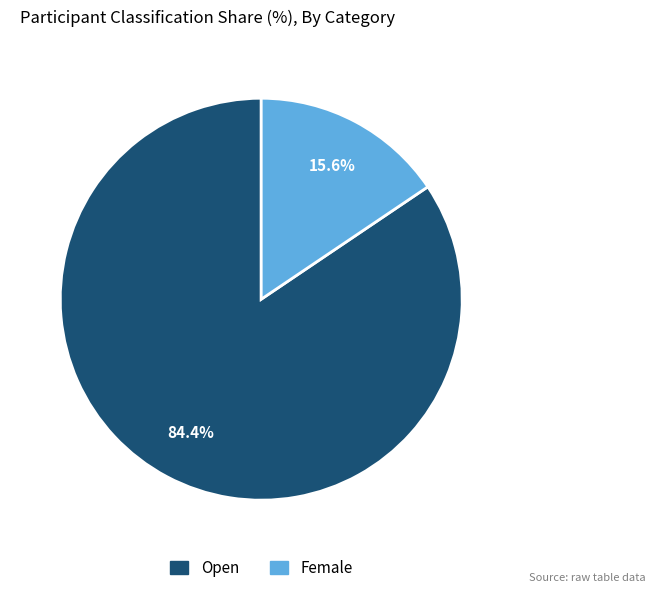

What is the smallest slice in the pie chart?

Female